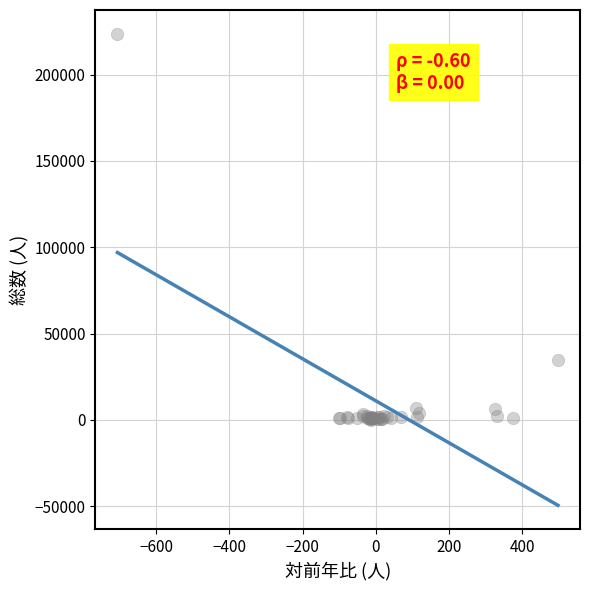

What Y value in the scatter plot is closest to 111919?

34906